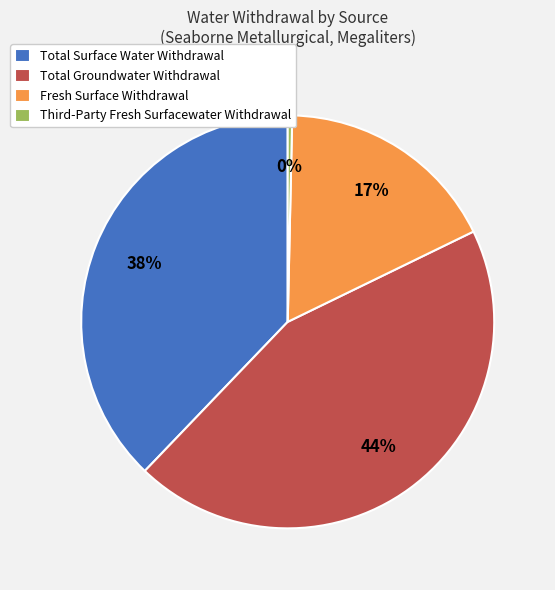

Between Fresh Surface Withdrawal and Total Surface Water Withdrawal, which is larger?

Total Surface Water Withdrawal